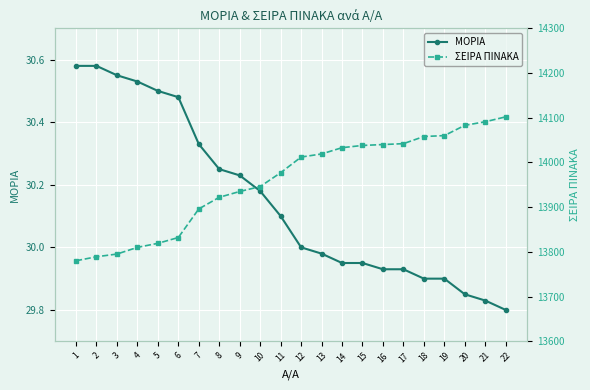

Which series has the largest total across all categories?

ΣΕΙΡΑ ΠΙΝΑΚΑ